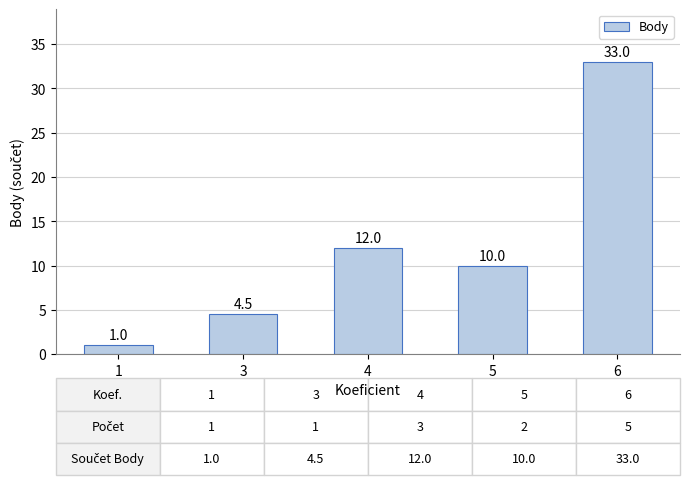

Is it true that the value at 6 is 33.0?

True